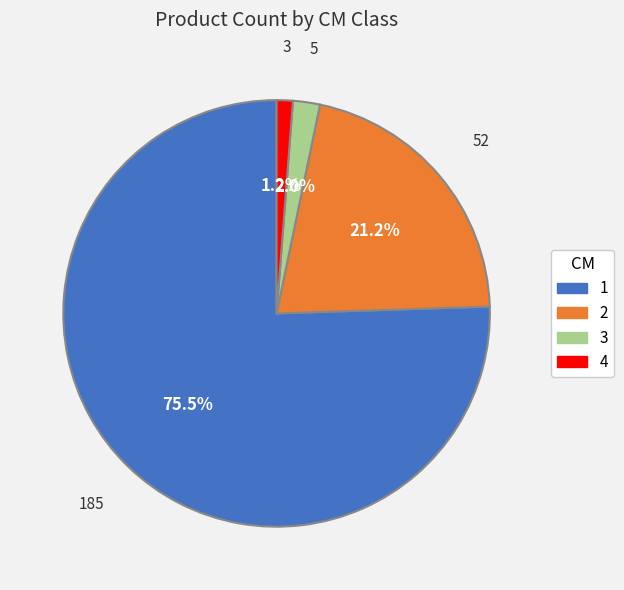

Count the number of slices in the pie.

4